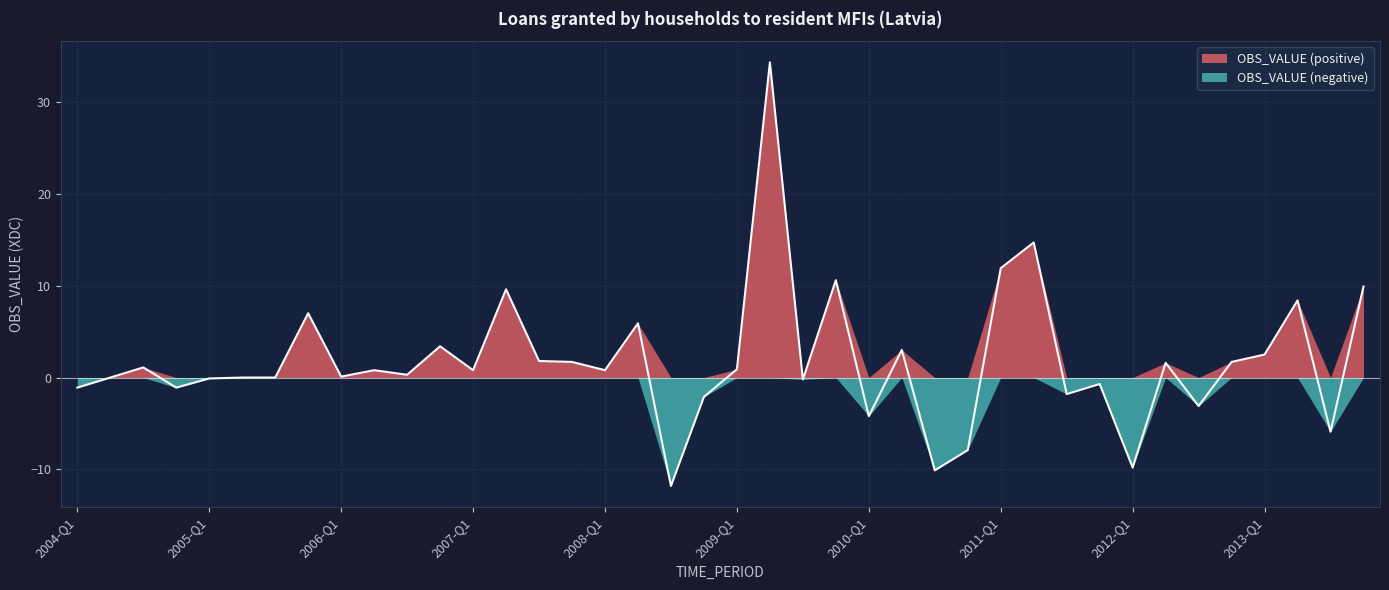

What is the change in value from 2009-Q3 to 2013-Q3?

-5.7